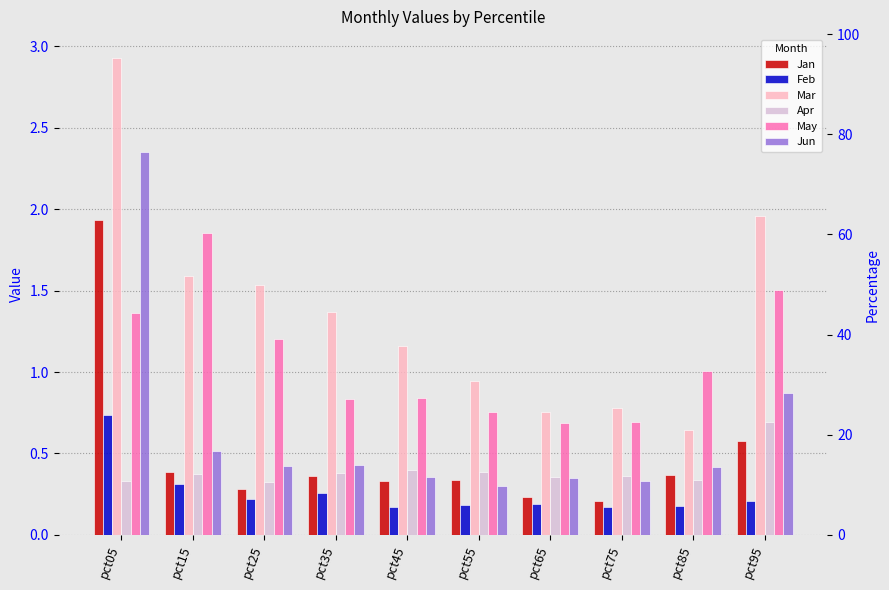

What are all the series names shown in the legend?

Jan, Feb, Mar, Apr, May, Jun